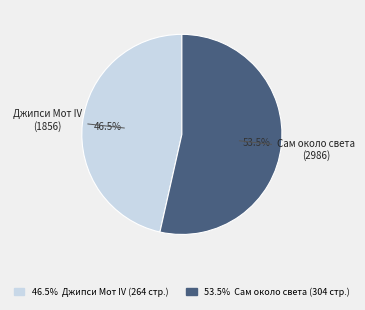

Is there a majority slice in this chart?

Yes